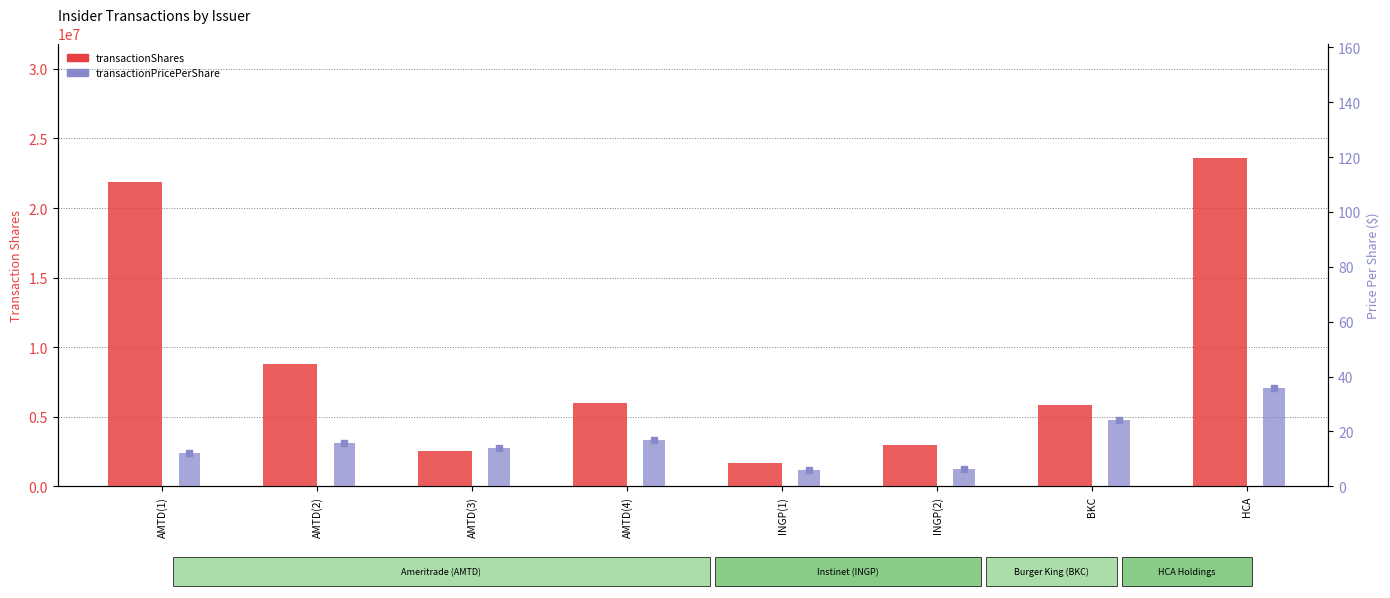

Is the value of transactionPricePerShare at BKC greater than the value of transactionShares at AMTD(3)?

No